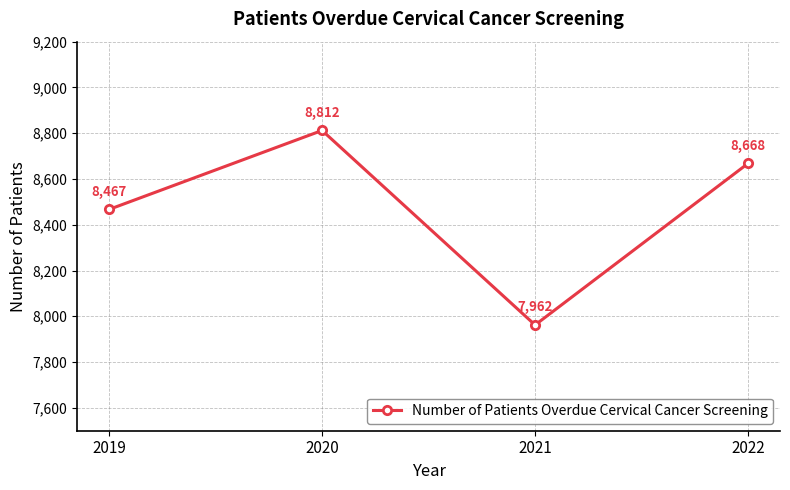

How many values are between 8467 and 8812?

3